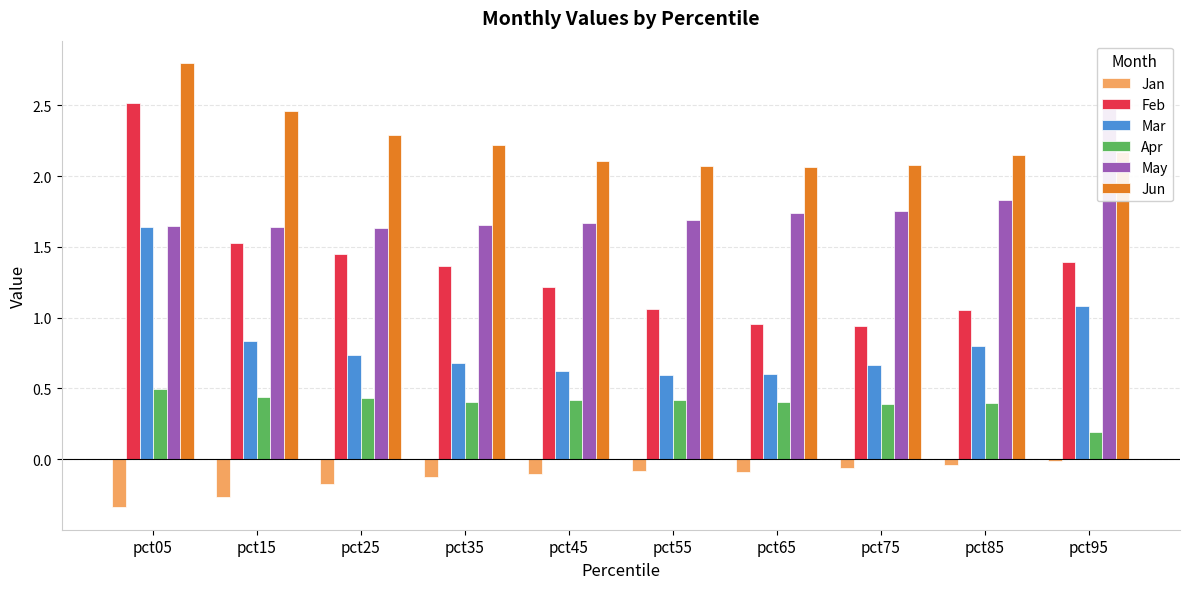

What are all the series names shown in the legend?

Jan, Feb, Mar, Apr, May, Jun